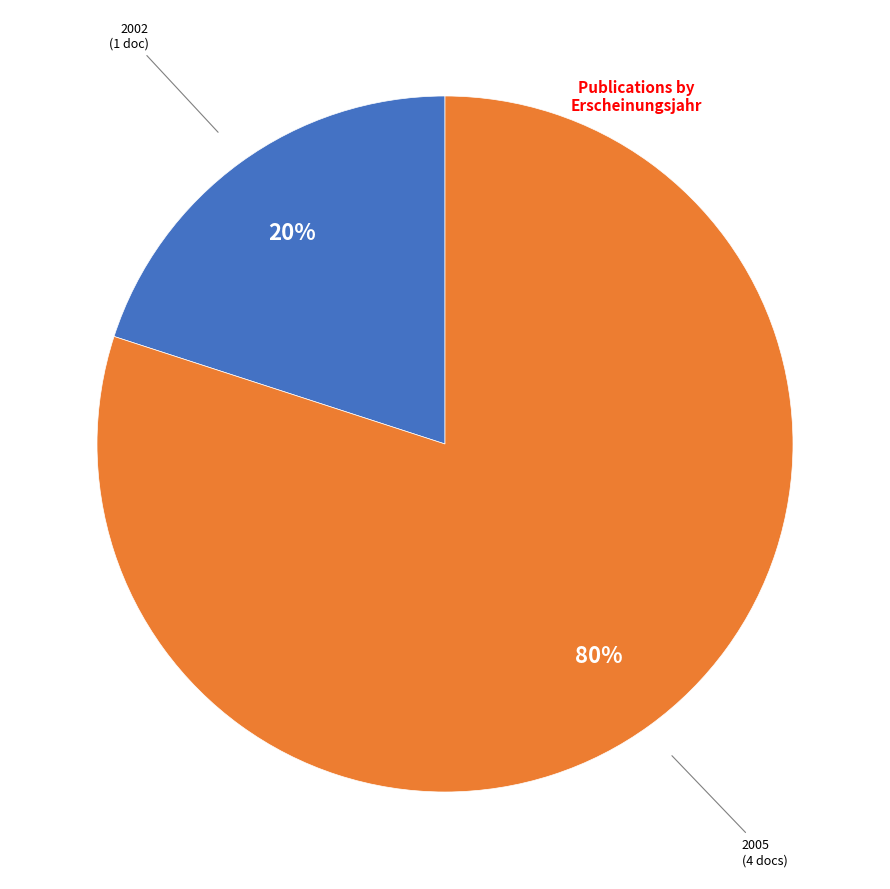

To the nearest percent, what is the average slice percentage?

50%